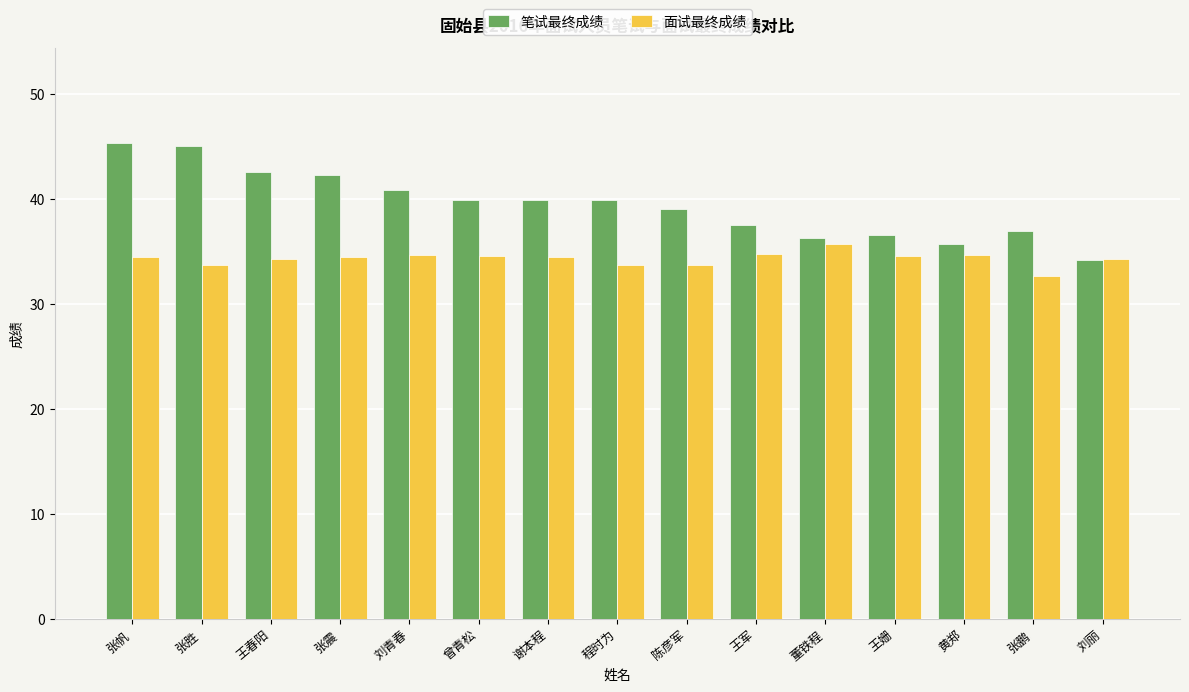

What is the lowest value of the 面试最终成绩 series?

32.7